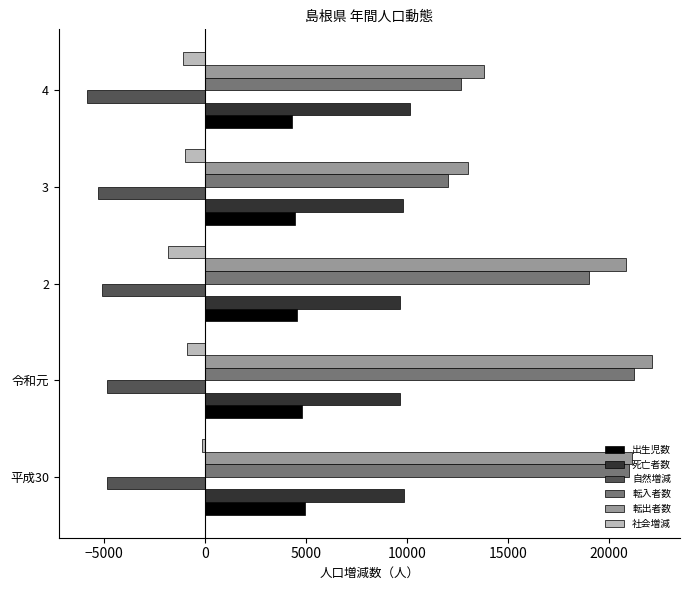

Rank the series at 2 from lowest to highest value.

自然増減, 社会増減, 出生児数, 死亡者数, 転入者数, 転出者数